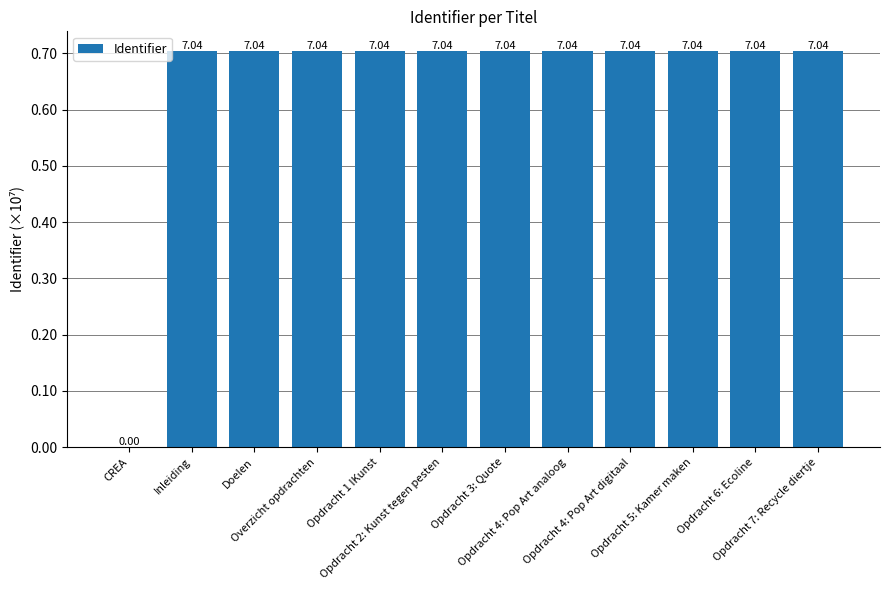

What is the greatest value displayed?

7041357